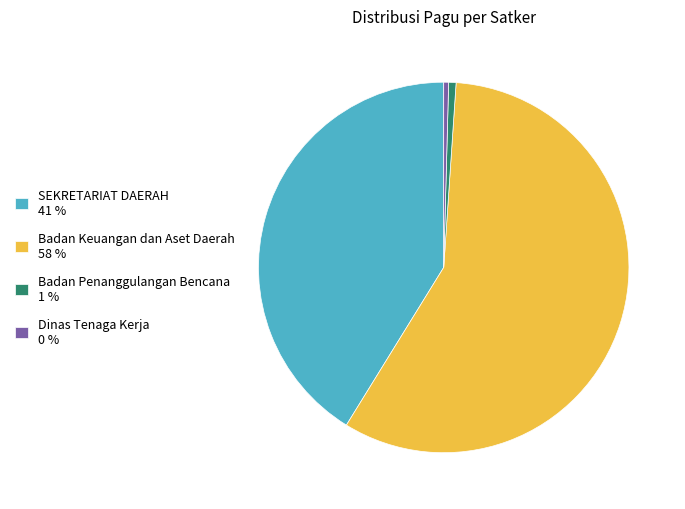

What is the largest slice in the pie chart?

Badan Keuangan dan Aset Daerah 58 %